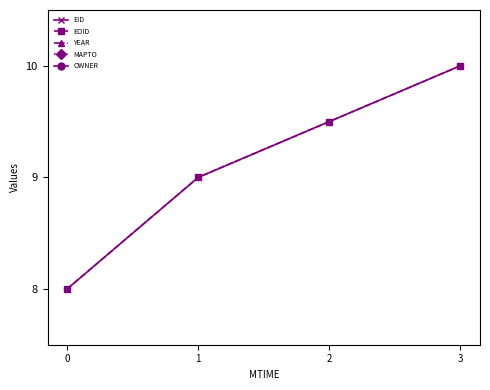

Is the value of EID at 2 greater than the value of OWNER at 2?

Yes